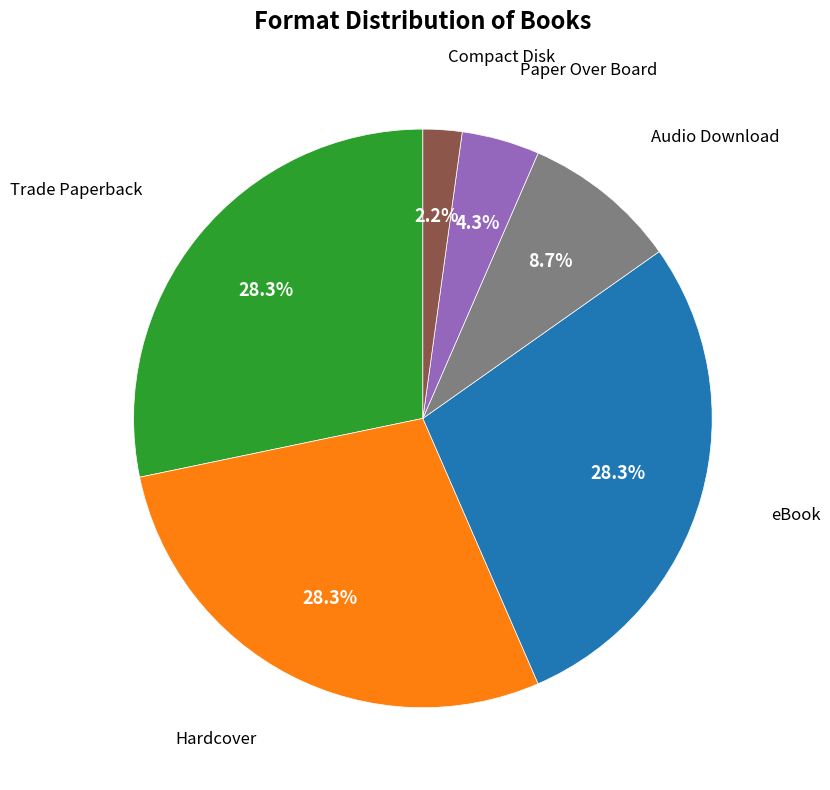

Is there any slice that represents more than half of the pie?

No